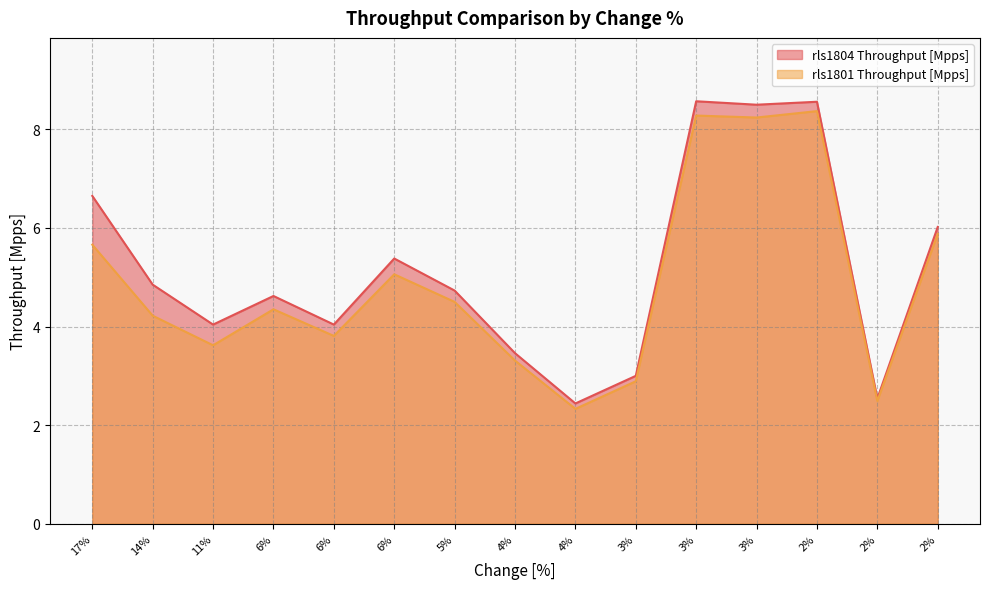

Read the rls1801 Throughput [Mpps] value at 17%.

5.7